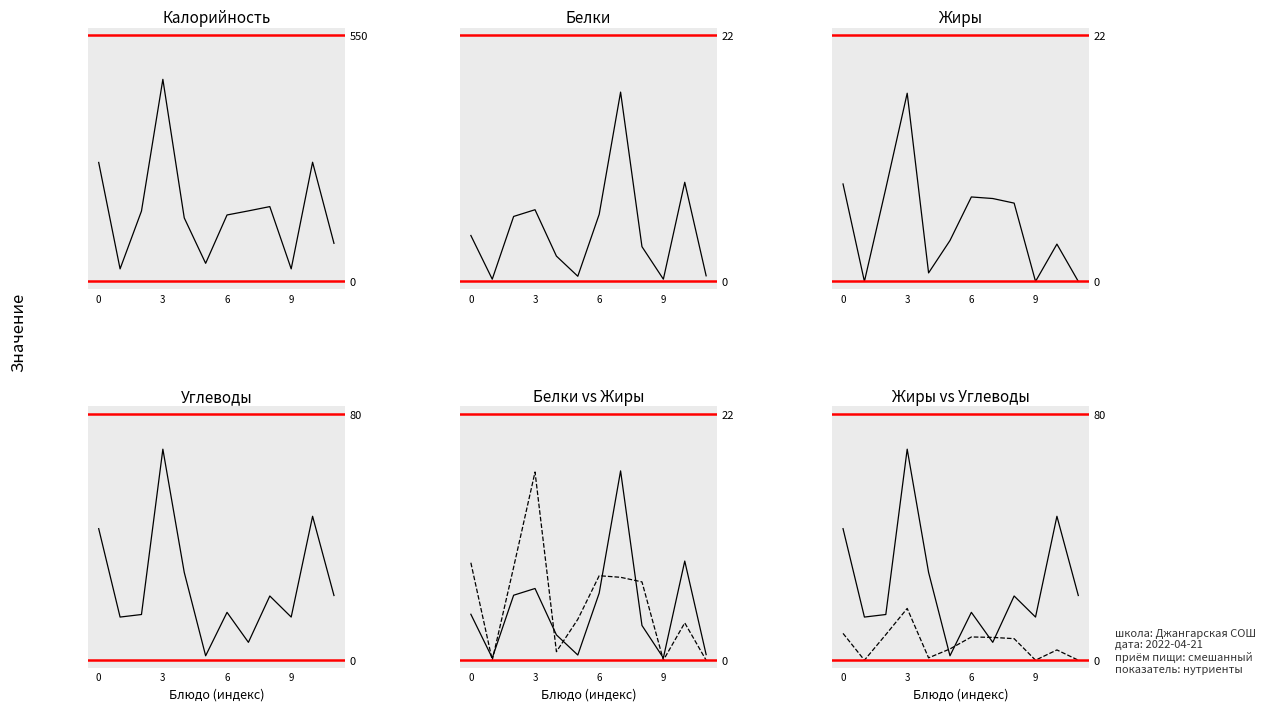

Rank the series by their maximum value, from lowest to highest.

Жиры, Белки, Углеводы, Калорийность